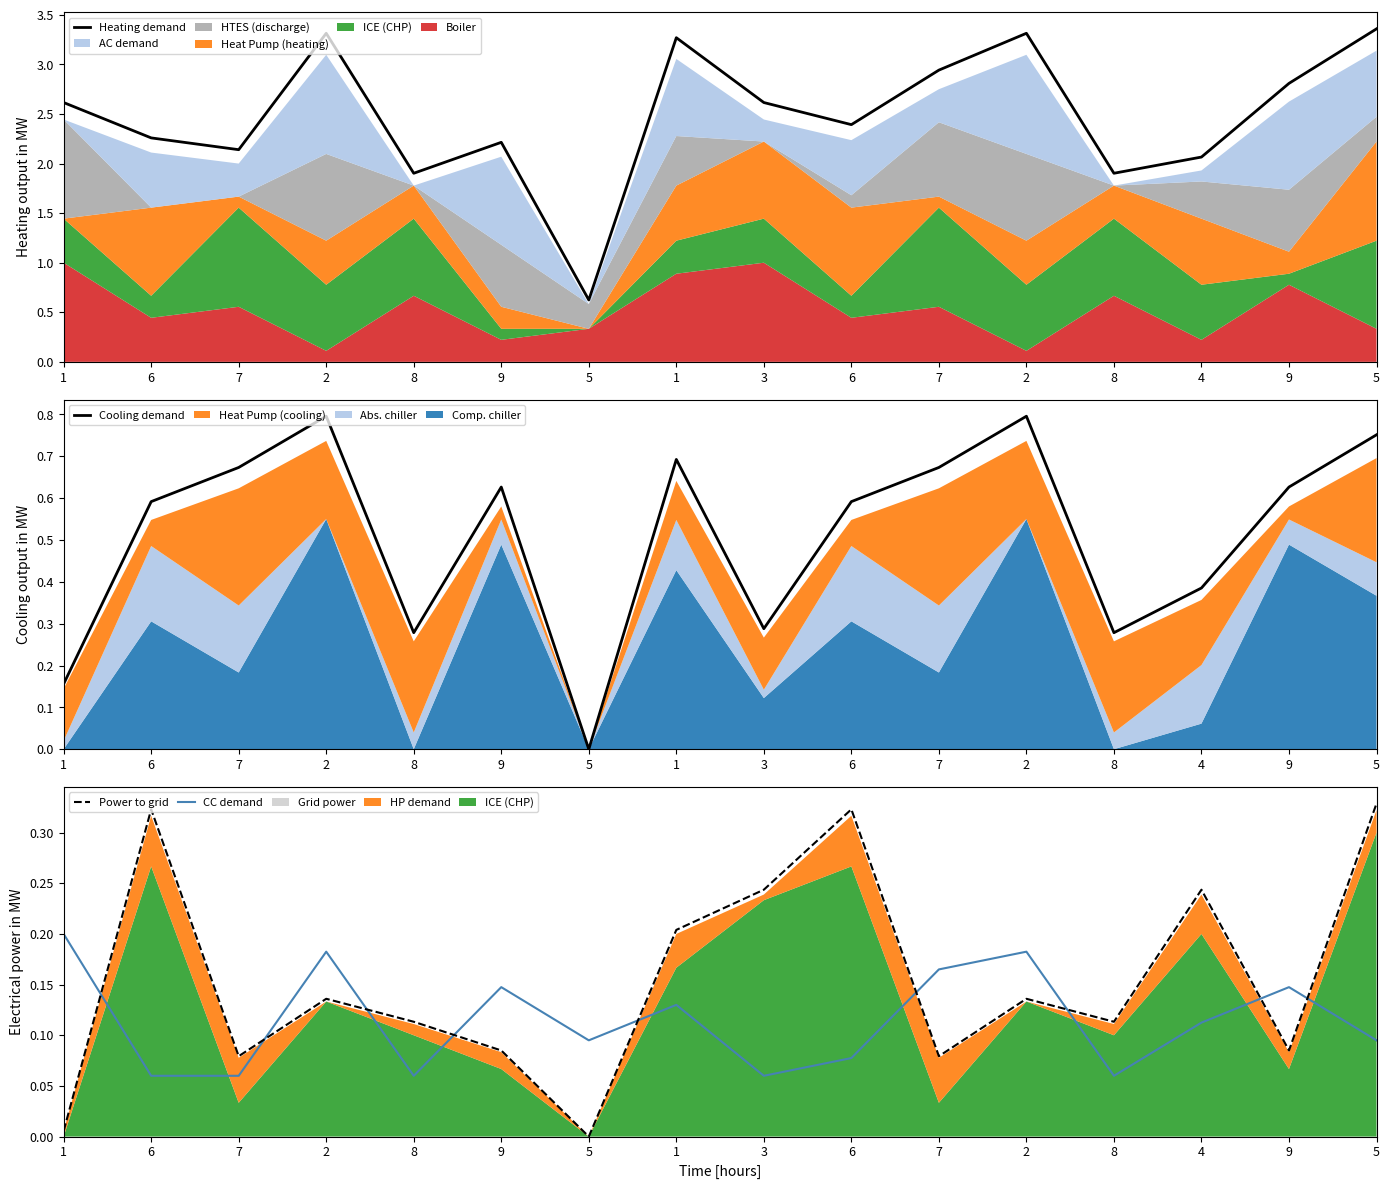

Which series has the largest total across all categories?

Heating demand